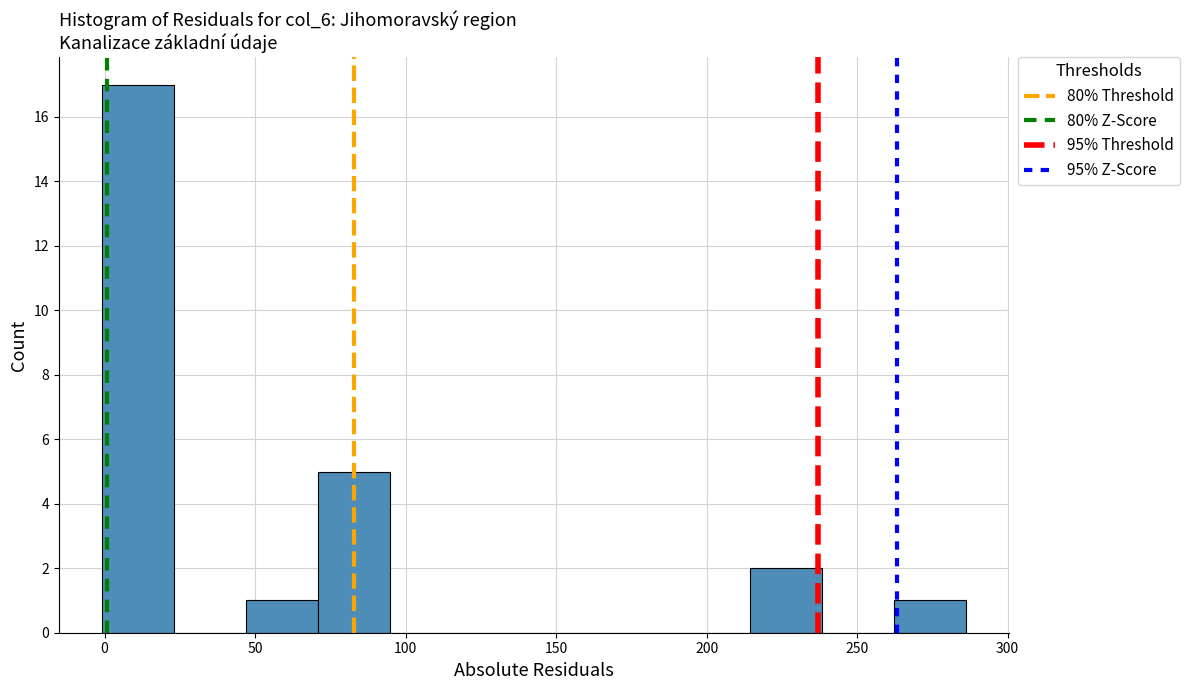

Reading left to right, transcribe this chart: for each bar, give the range it covers on the x-axis and its height. Neither the bar edges nor the heights are printed on the chart, so give them approximately, as read against the axes.

0 to 25: 17
25 to 45: 0
45 to 70: 1
70 to 95: 5
95 to 120: 0
120 to 145: 0
145 to 165: 0
165 to 190: 0
190 to 215: 0
215 to 240: 2
240 to 260: 0
260 to 285: 1